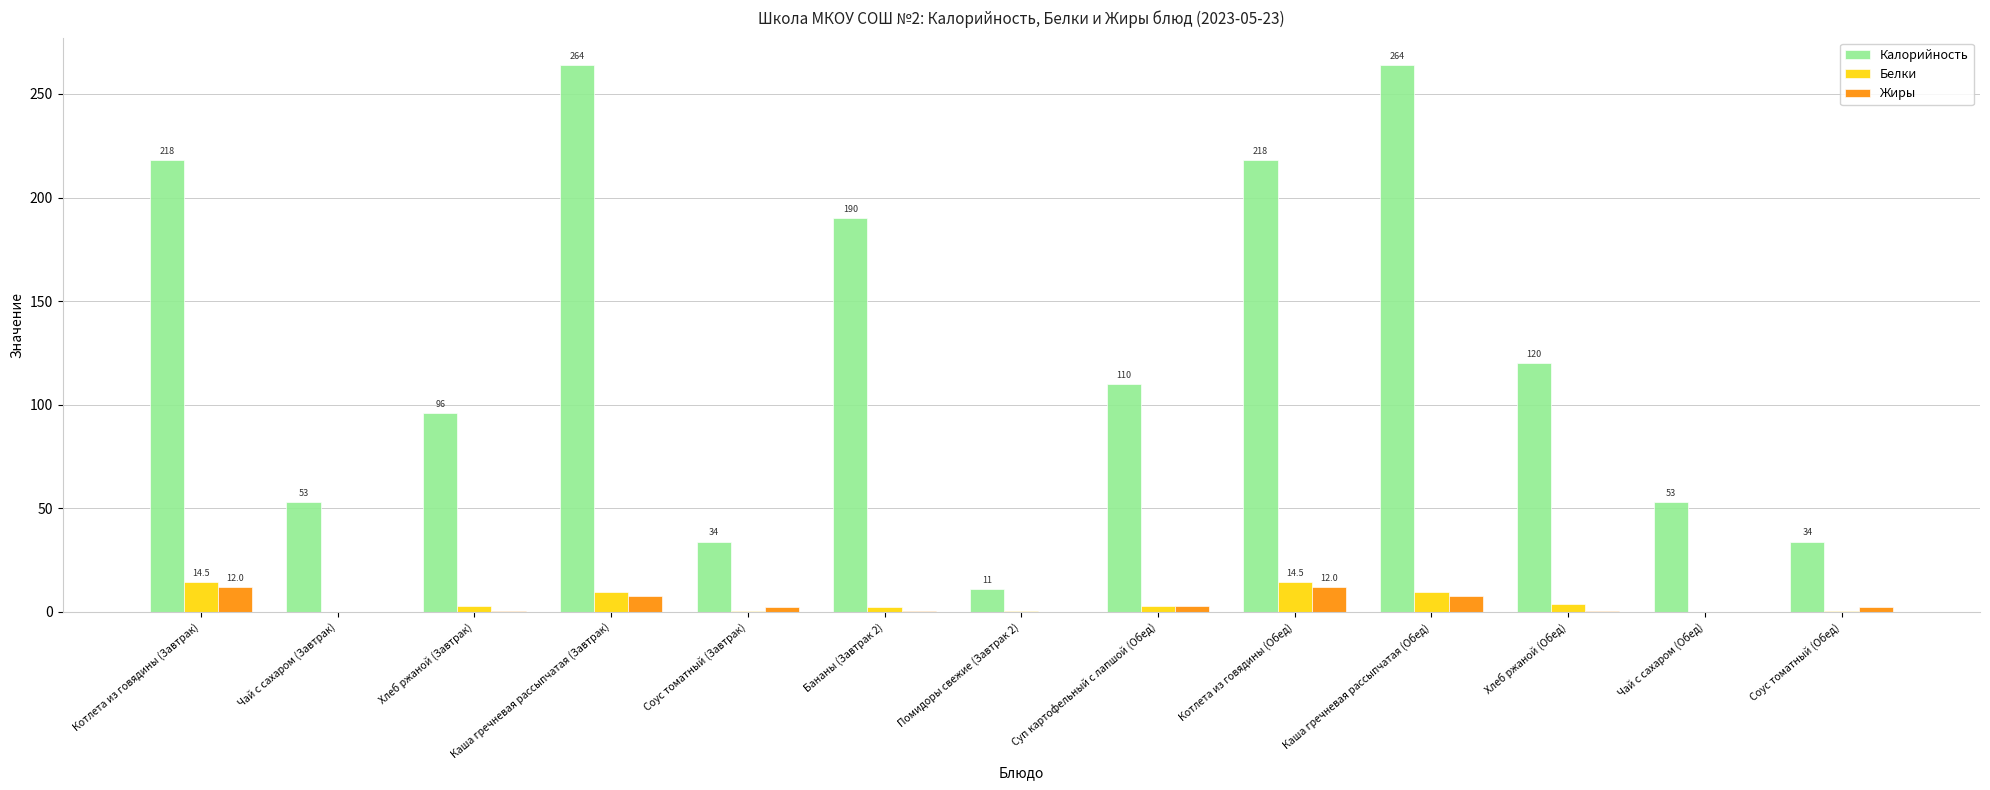

At which label does Жиры first exceed 2?

Котлета из говядины (Завтрак)